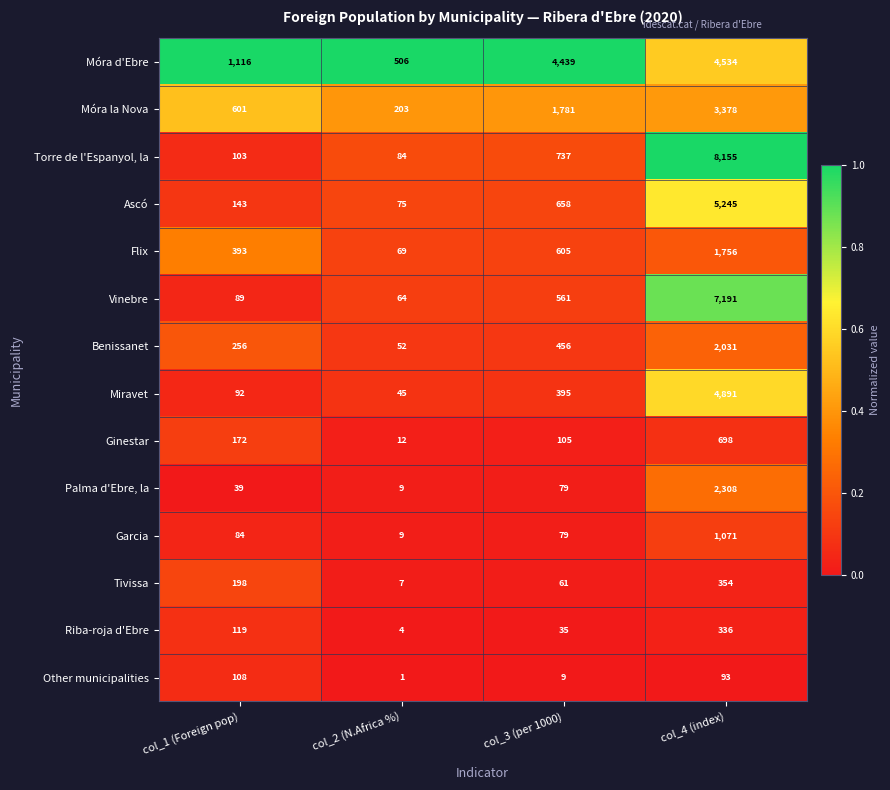

At which label is Torre de l'Espanyol, la closest to 4119?

col_3 (per 1000)